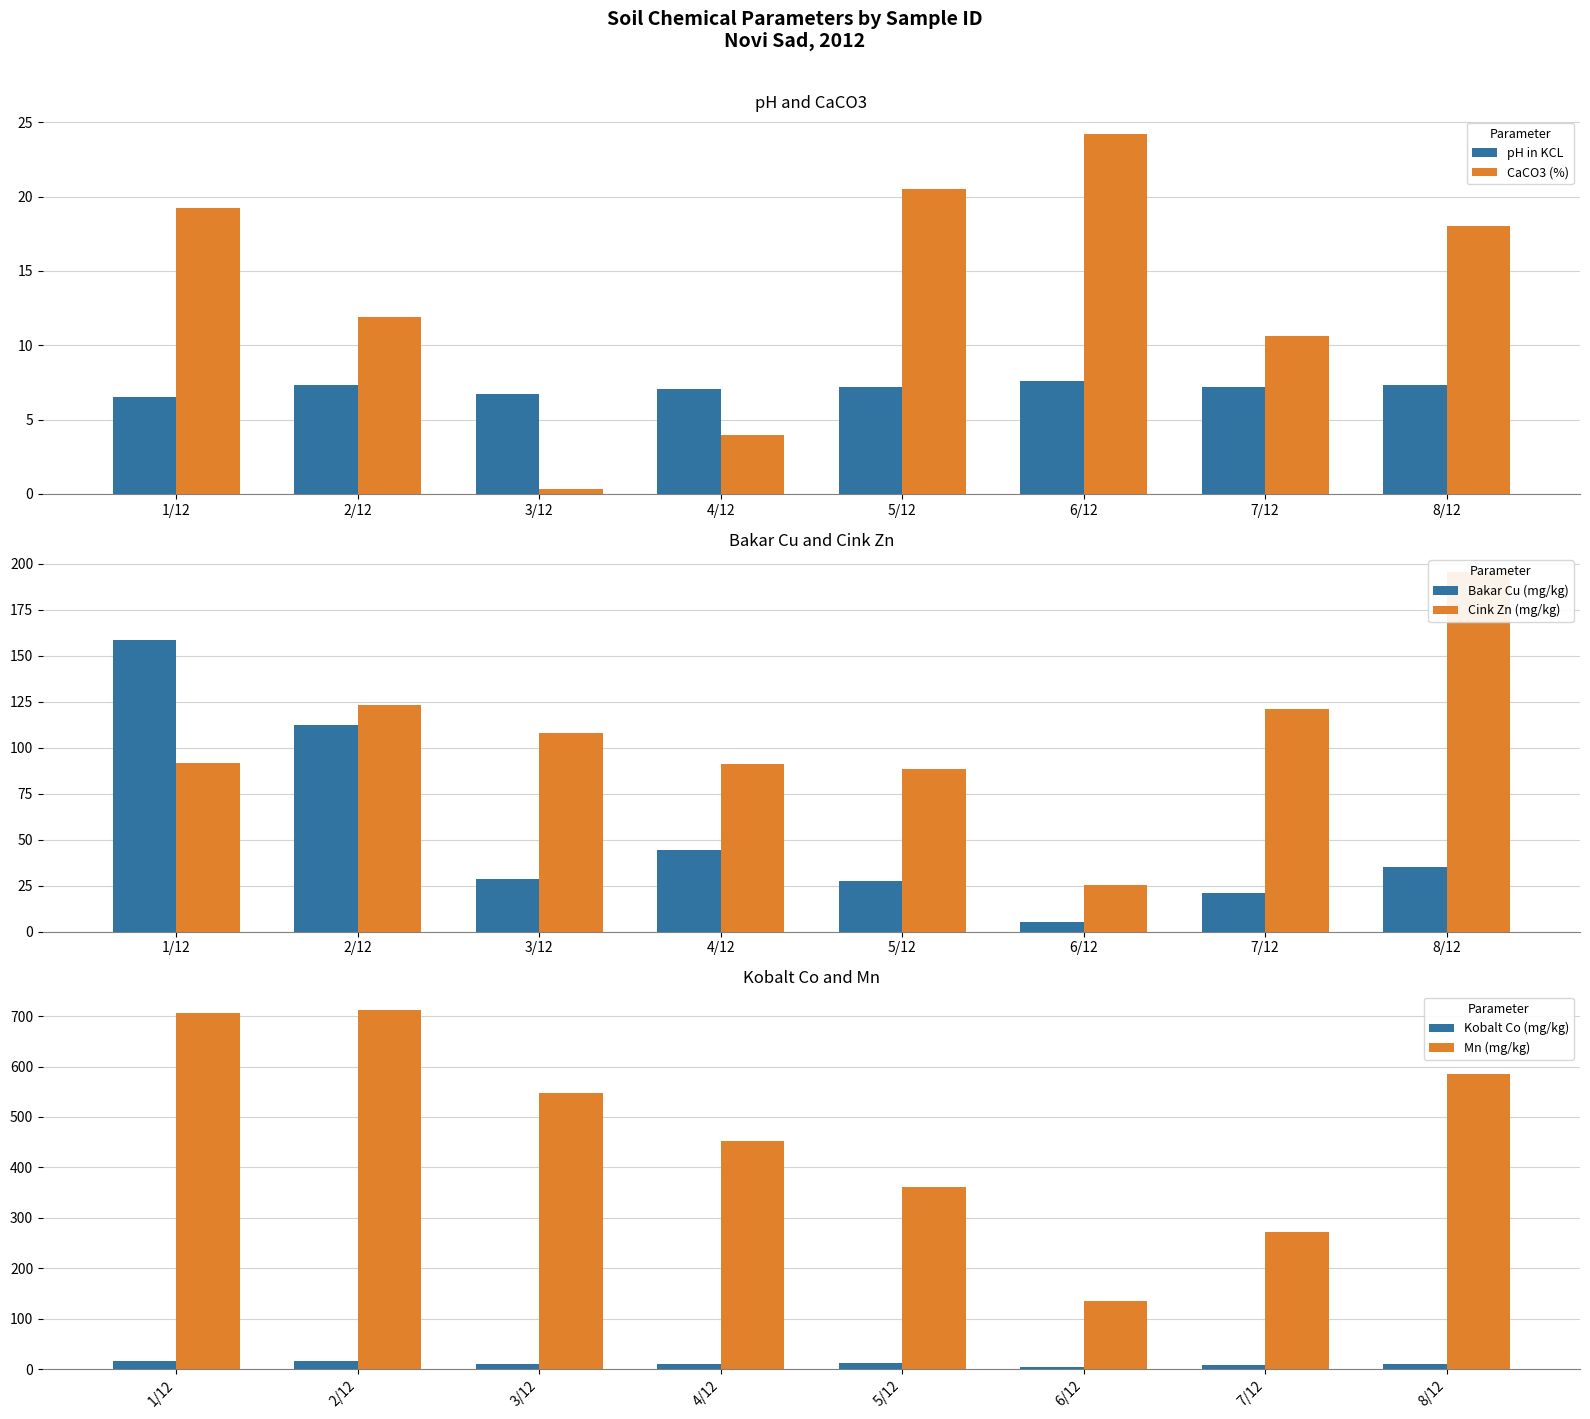

At which category is the sum across all series the highest?

1/12